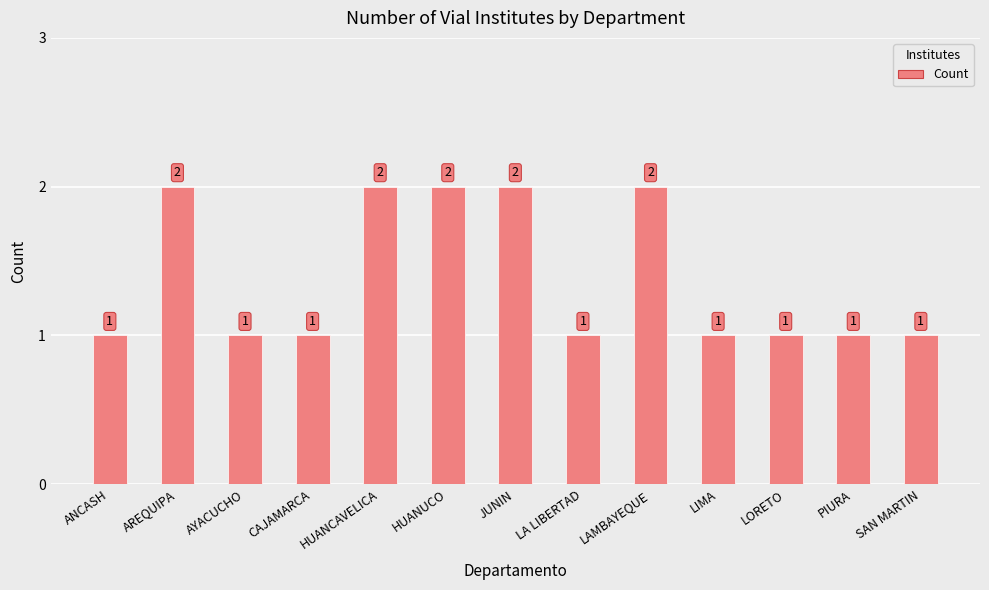

How many values are between 1 and 2?

13